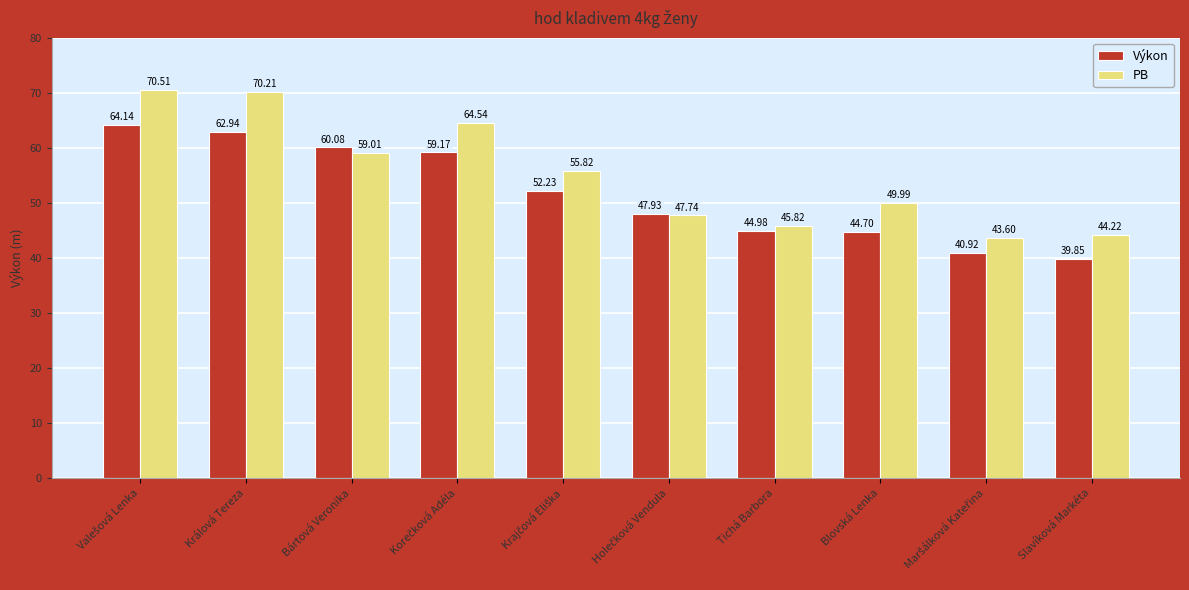

What is the sum of all Výkon values?

516.9